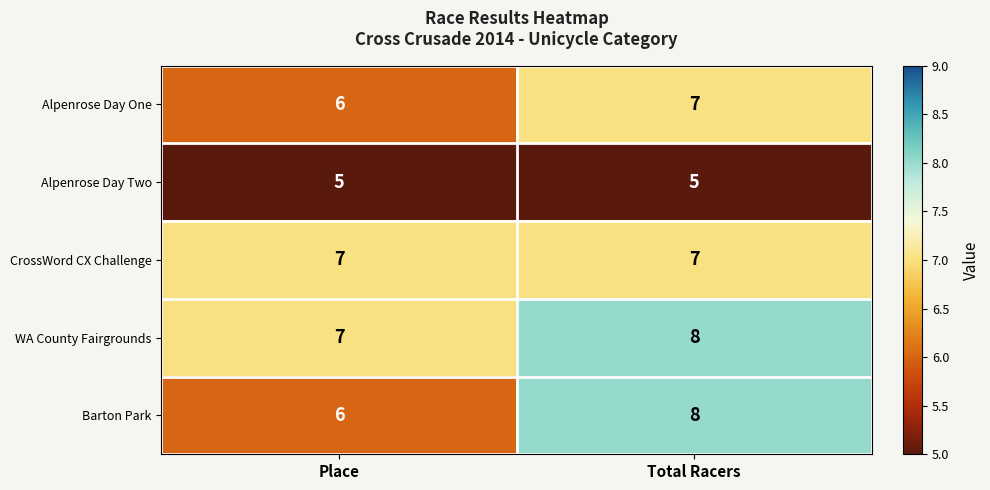

Reading left to right, list all the values displayed in this chart.

Alpenrose Day One: Place=6	Total Racers=7
Alpenrose Day Two: Place=5	Total Racers=5
CrossWord CX Challenge: Place=7	Total Racers=7
WA County Fairgrounds: Place=7	Total Racers=8
Barton Park: Place=6	Total Racers=8